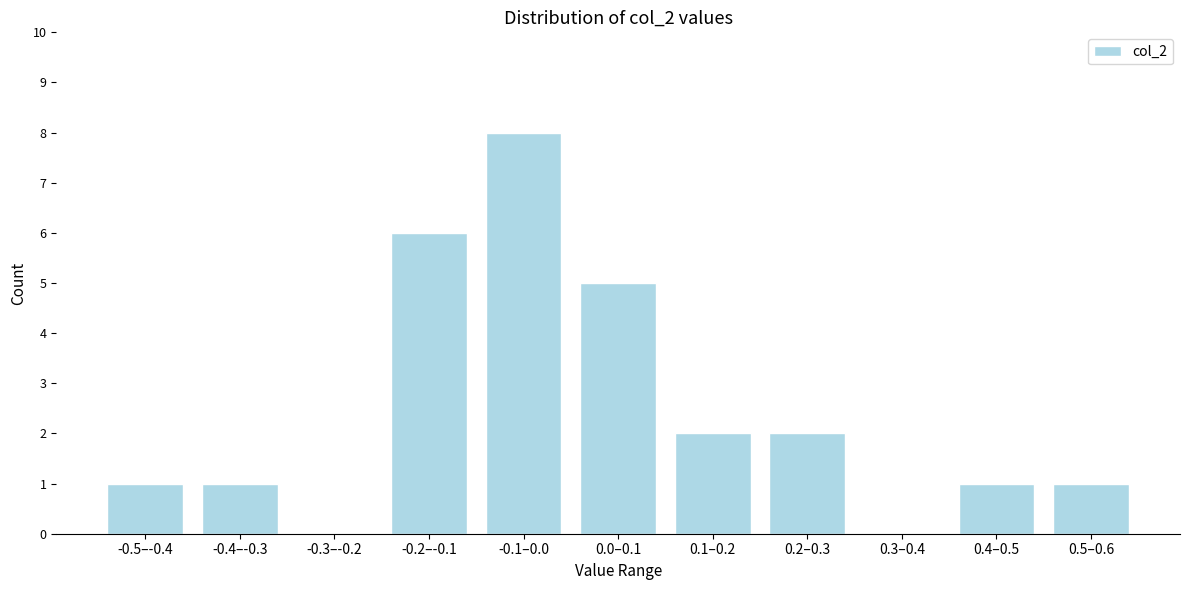

Reading right to left, list all the values displayed in this chart.

0.5–0.6=1	0.4–0.5=1	0.3–0.4=0	0.2–0.3=2	0.1–0.2=2	0.0–0.1=5	-0.1–0.0=8	-0.2–-0.1=6	-0.3–-0.2=0	-0.4–-0.3=1	-0.5–-0.4=1